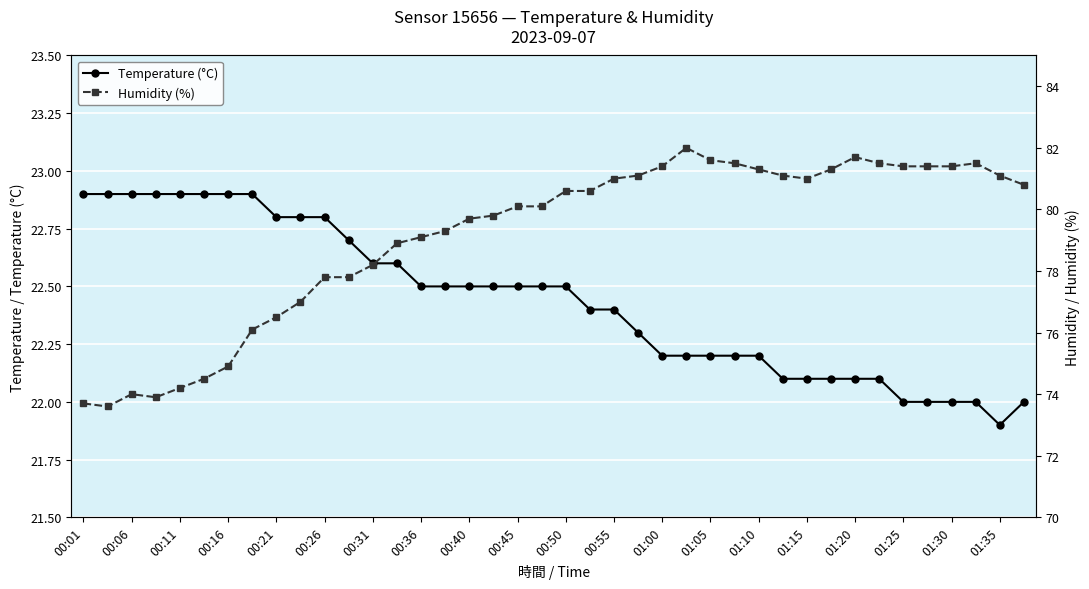

Which series has the largest total across all categories?

Humidity (%)